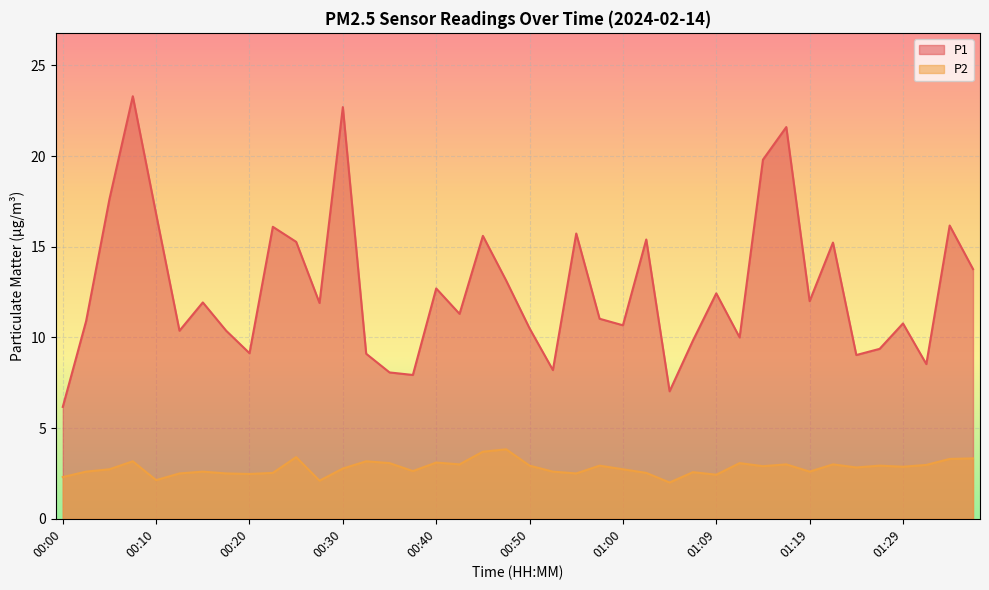

Which series changed the most between 00:10 and 01:24?

P1